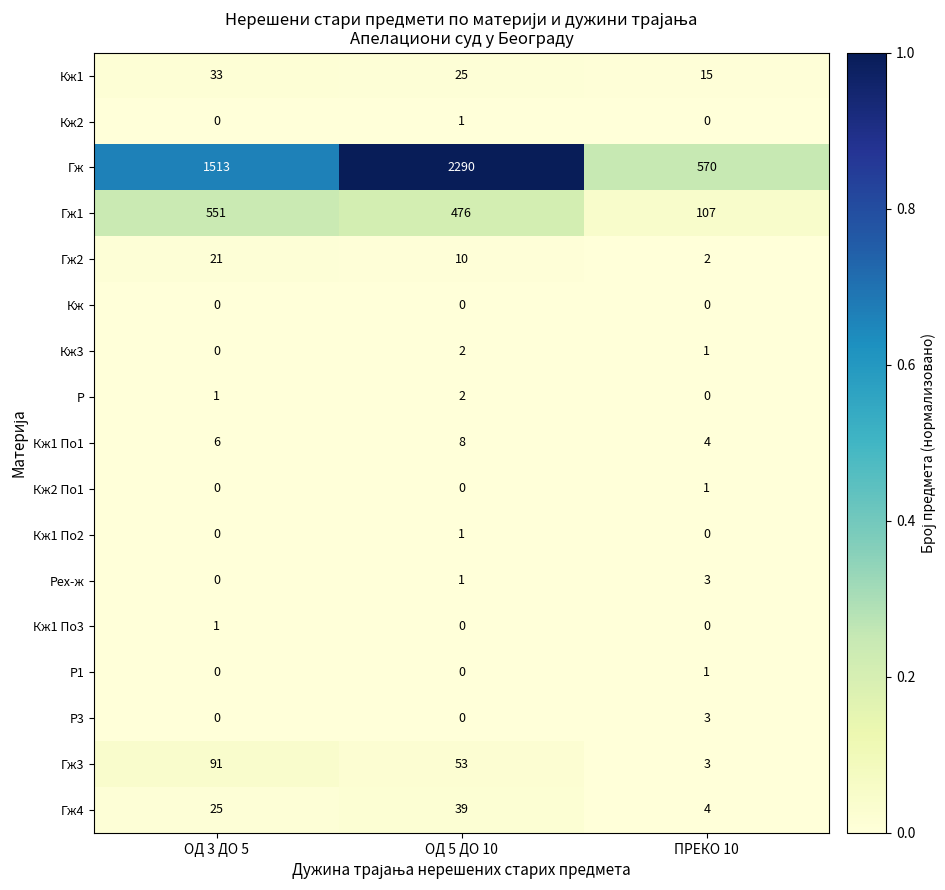

At which label is Гж1 closest to 329?

ОД 5 ДО 10